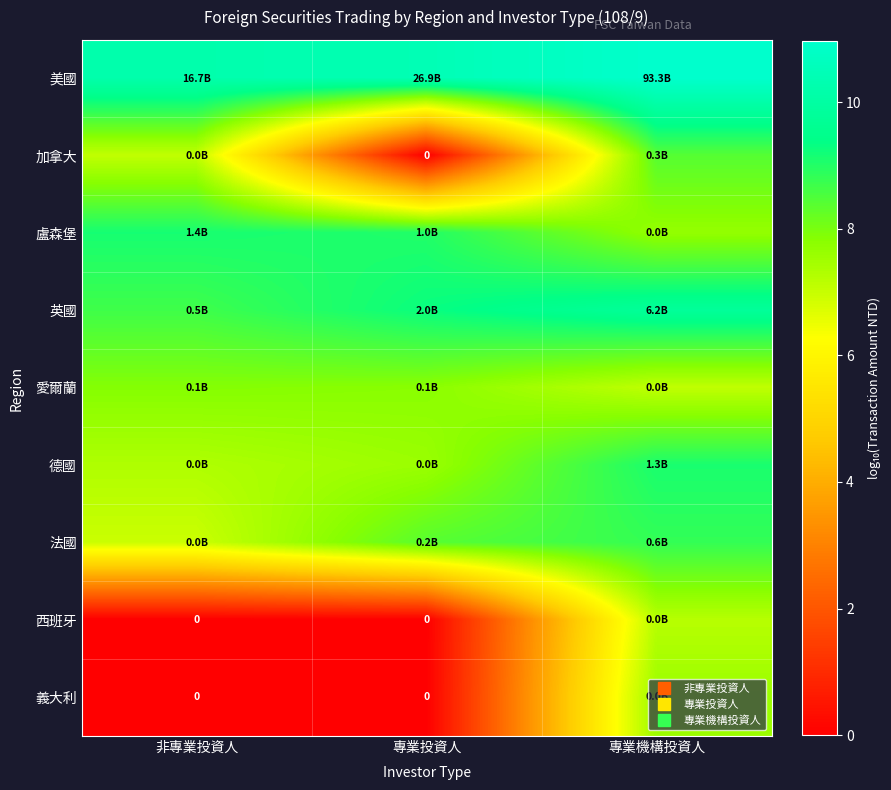

Rank the series at 專業投資人 from lowest to highest value.

加拿大, 西班牙, 義大利, 德國, 愛爾蘭, 法國, 盧森堡, 英國, 美國